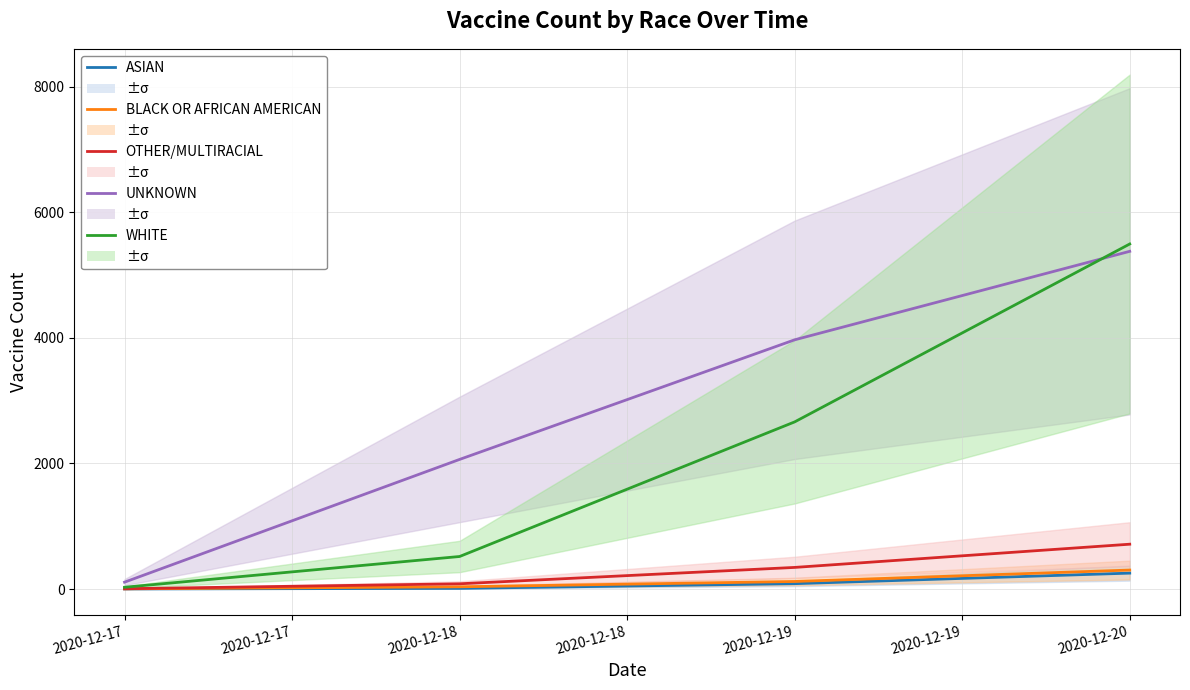

How many data points does each series have?

4